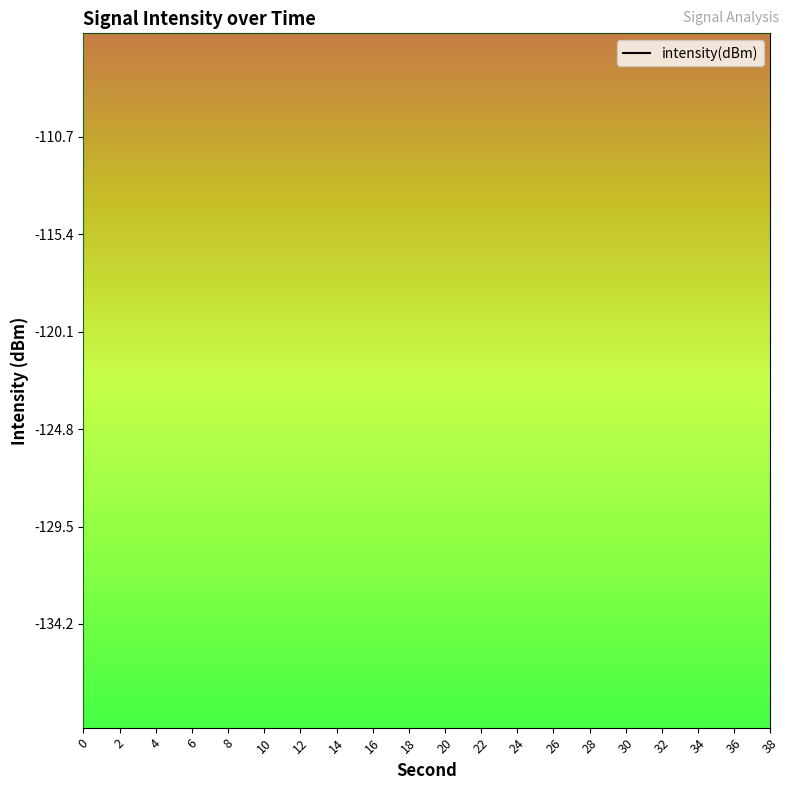

How many interior local peaks (higher than both neighbors) does the data have?

7